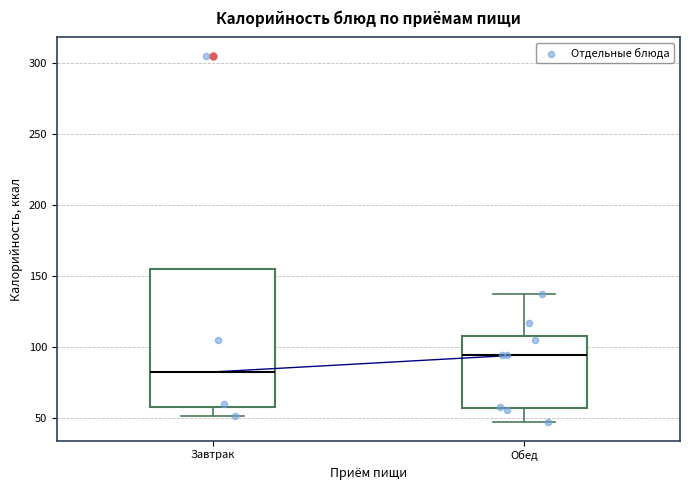

Reading left to right, read every box against the y-axis: the position of its median line, the range the box covers, and the ends of its whiskers. The values are not printed on the chart, so give them approximately, as read against the axis.

Завтрак: median 80, box 60 to 155, whiskers 50 to 155
Обед: median 95, box 55 to 110, whiskers 45 to 135